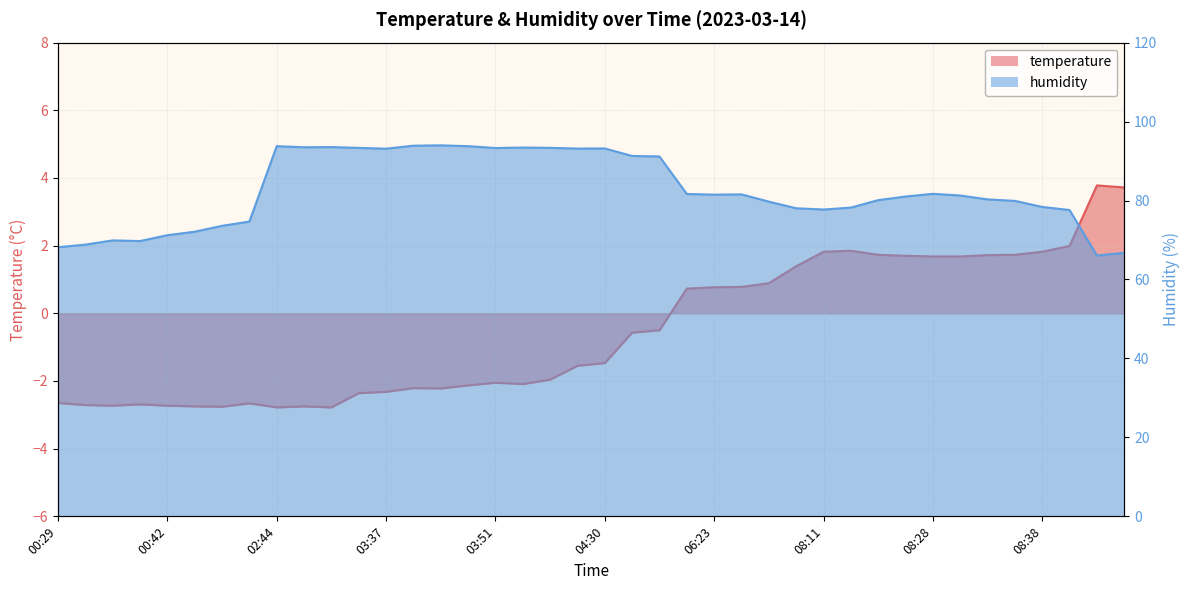

Does the chart display data point markers on the line(s)?

No